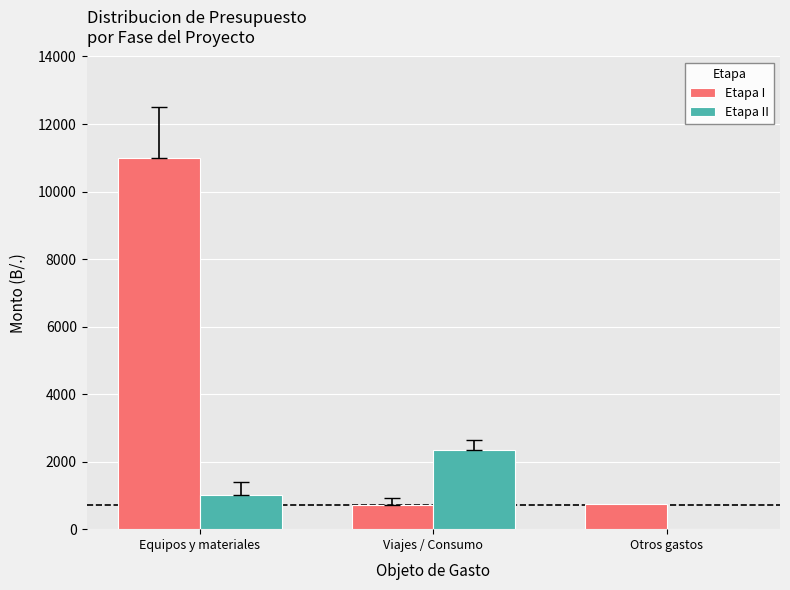

At which label does Etapa I first exceed 750?

Equipos y materiales